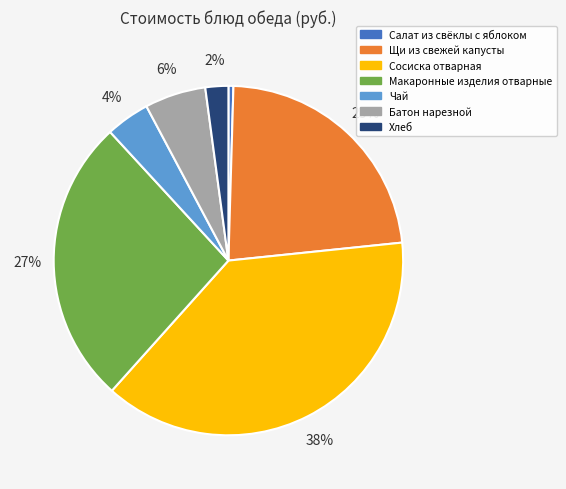

To the nearest percent, what percentage of the pie is Макаронные изделия отварные?

27%